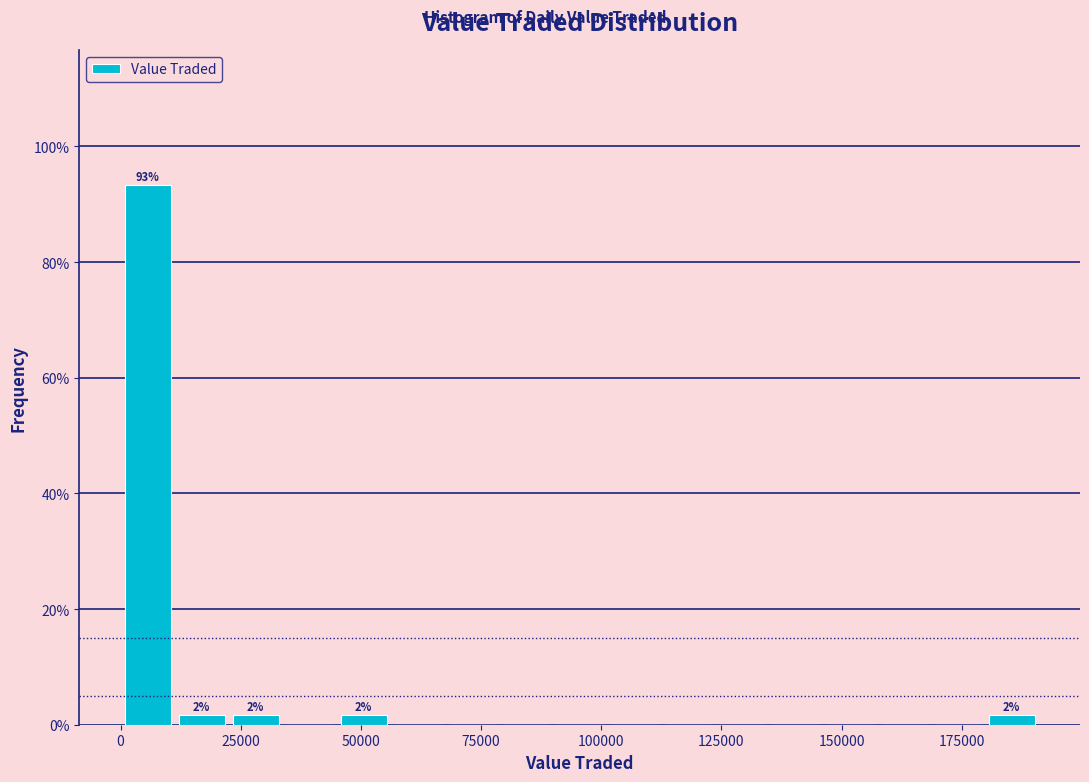

Read against the x-axis, roughly where is the centre of the tallest bar?

5000